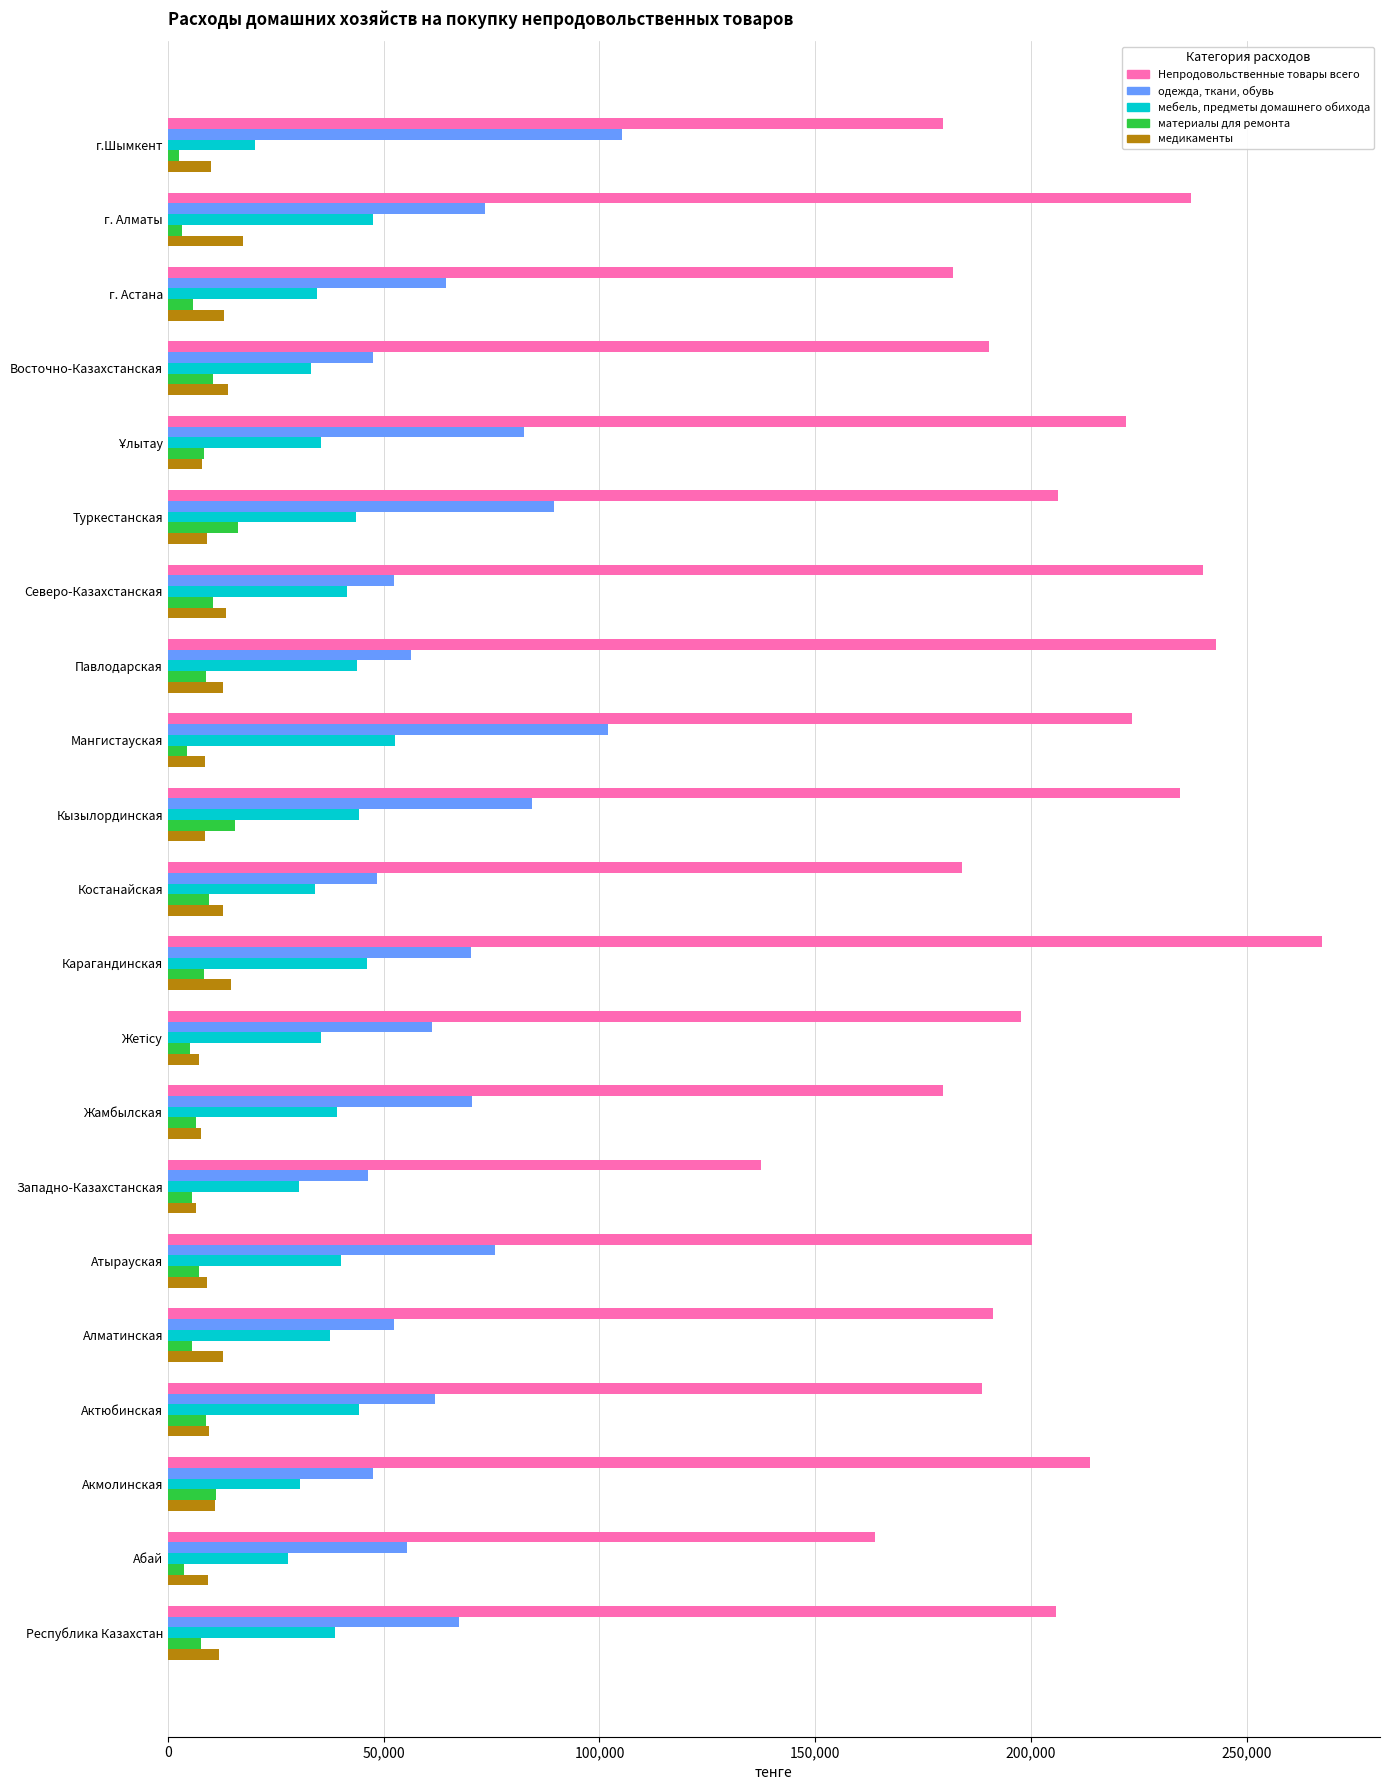

True or false: мебель, предметы домашнего обихода has a value of 34026 at Костанайская.

True